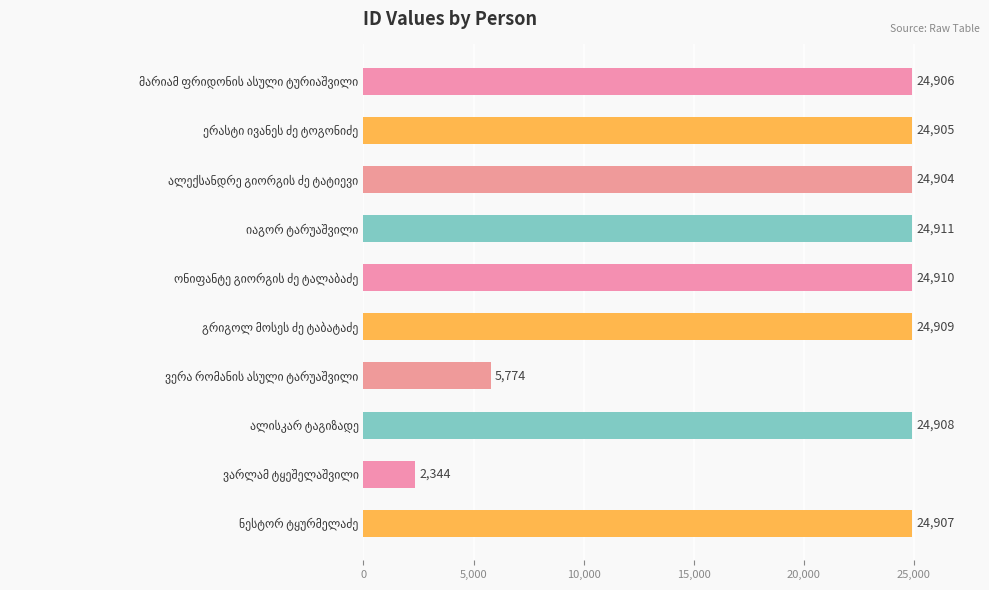

What is the sum of all values?

207378